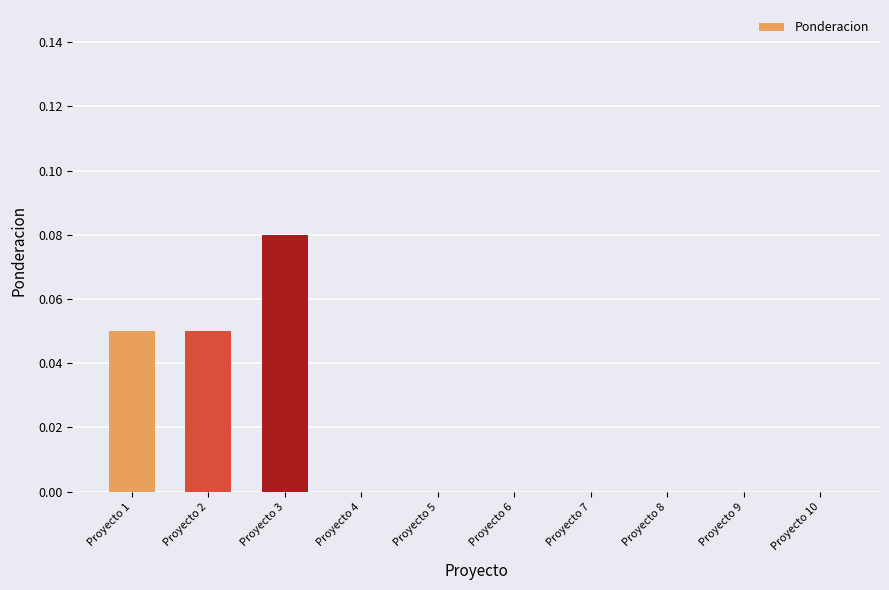

At which category does the chart reach its peak across all series?

Proyecto 3